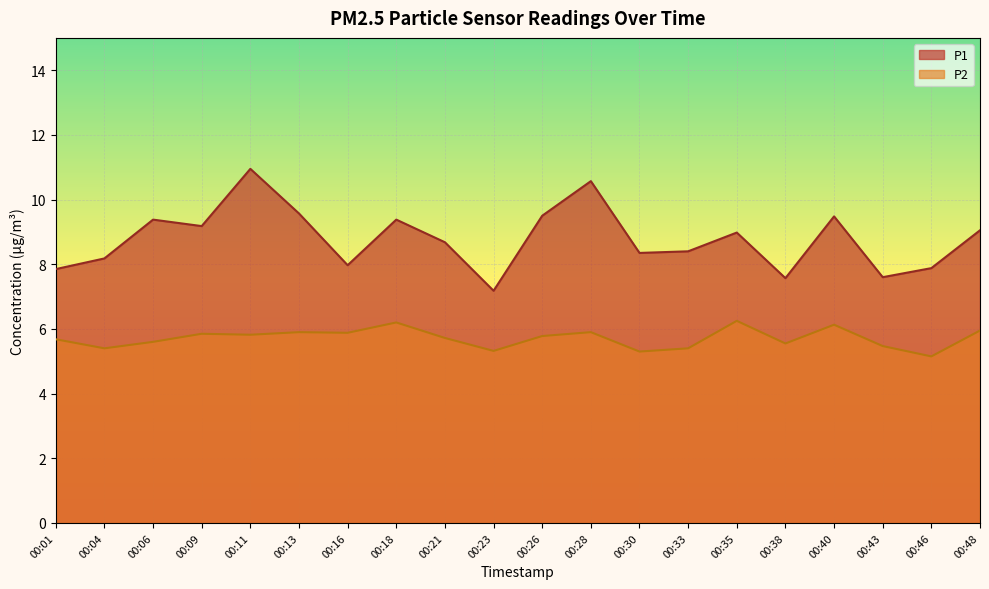

What is the value of the P2 point at the 4th from the left?

5.8